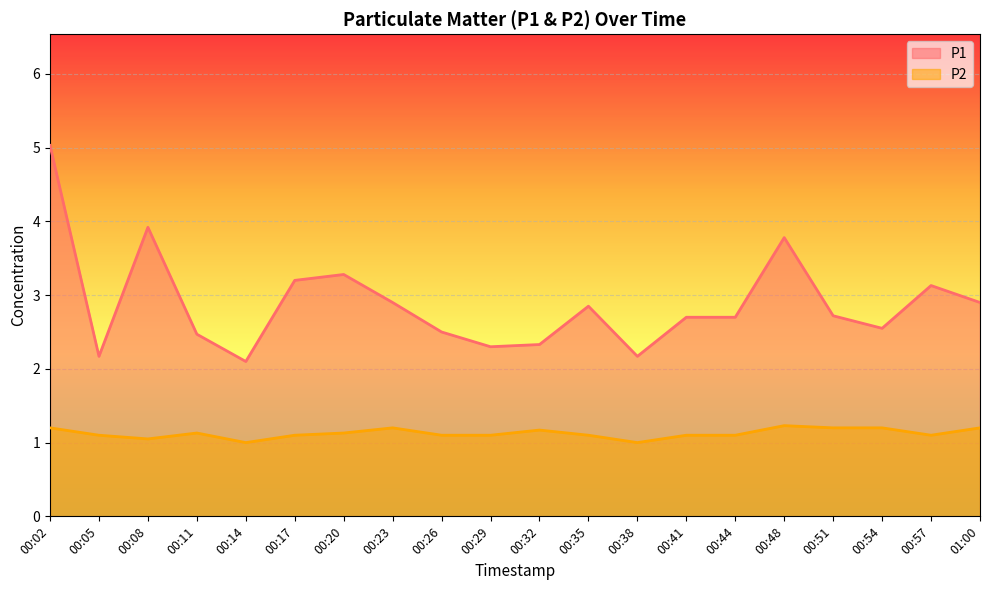

How many lines are shown in the chart?

2